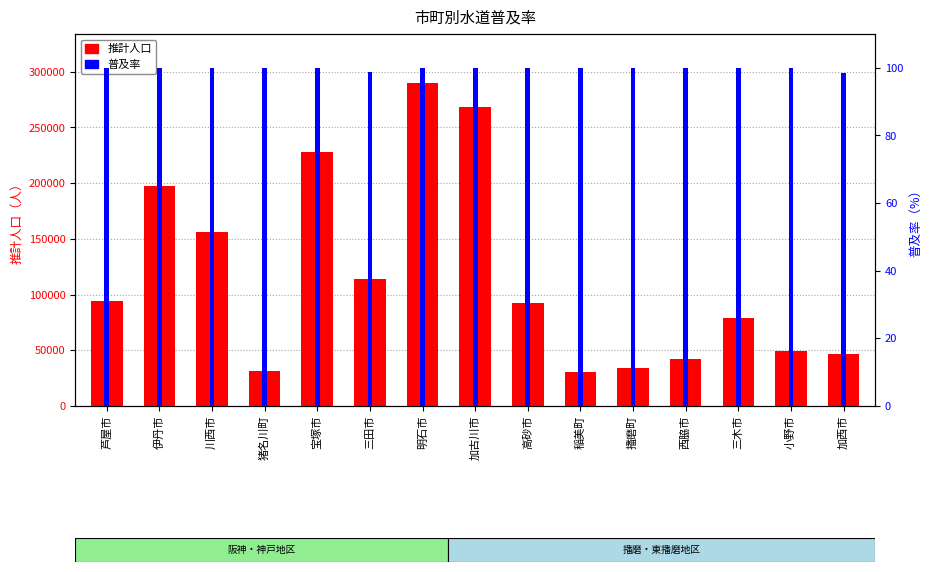

The 普及率 series shows 140.5 at 稲美町. True or false?

False